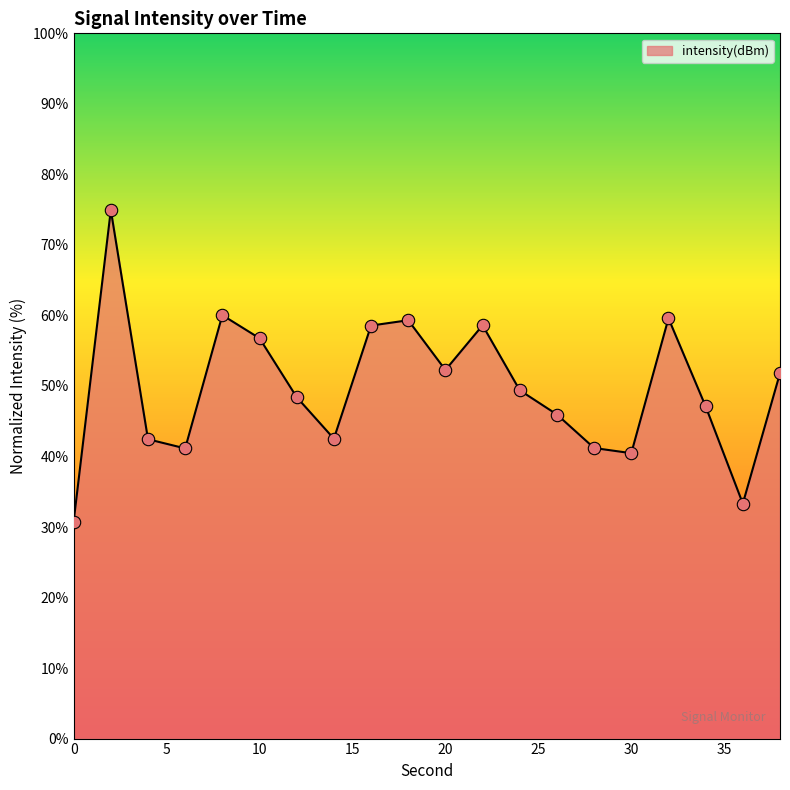

What is the greatest value displayed?

74.9